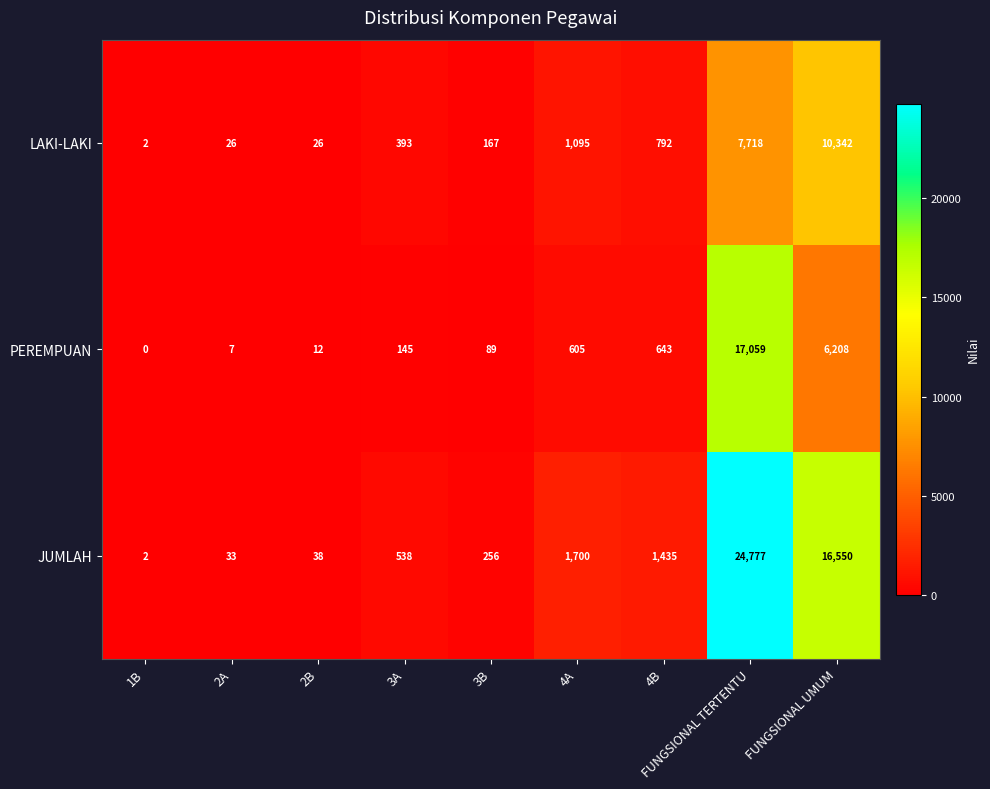

What is the difference between the second highest and second lowest values in the LAKI-LAKI series?

7692